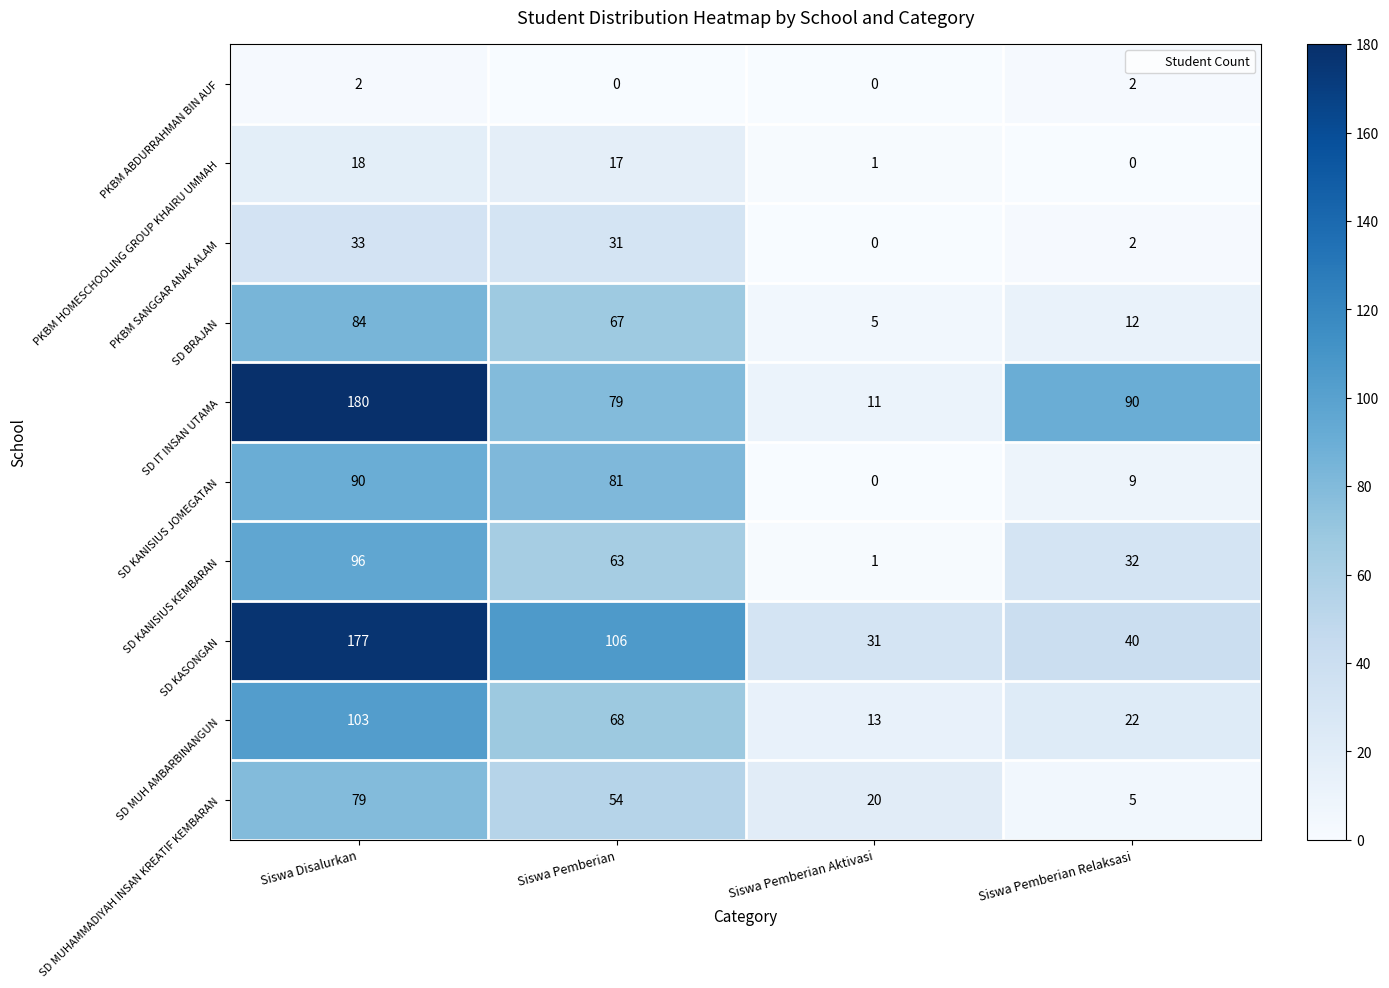

How many categories are shown in the chart?

4